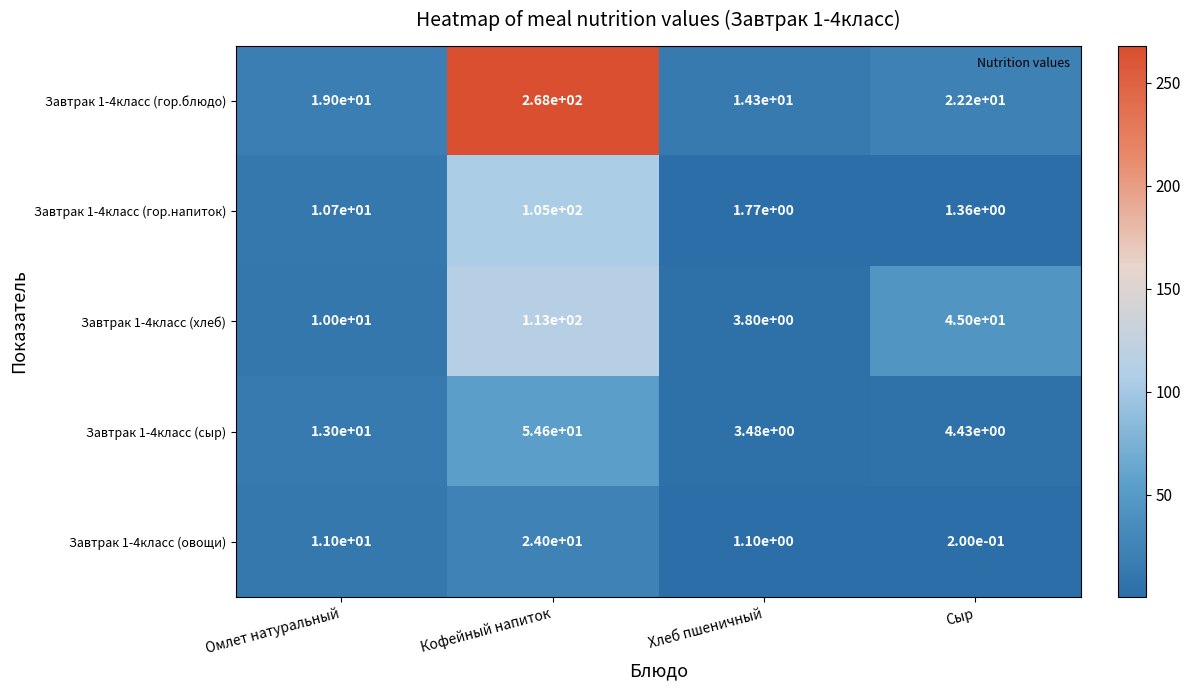

What is the total value across all series at Омлет натуральный?

63.7